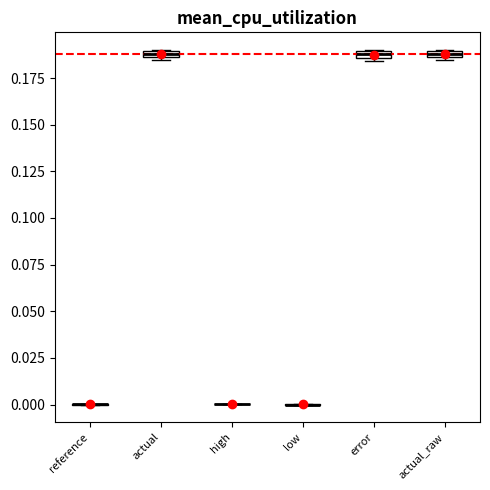

Where is the lower edge of the box for actual on the y-axis? The values are not printed on the chart, so give them approximately, as read against the axis.

0.185